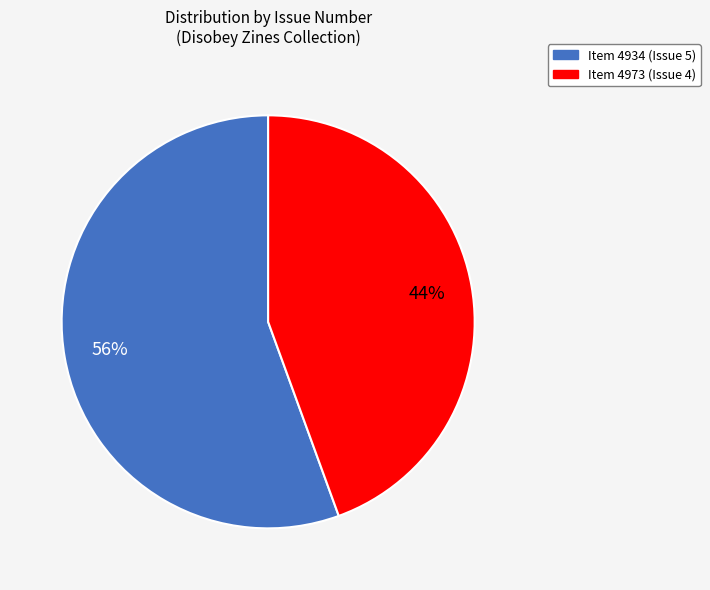

To the nearest percent, what is the average slice percentage?

50%